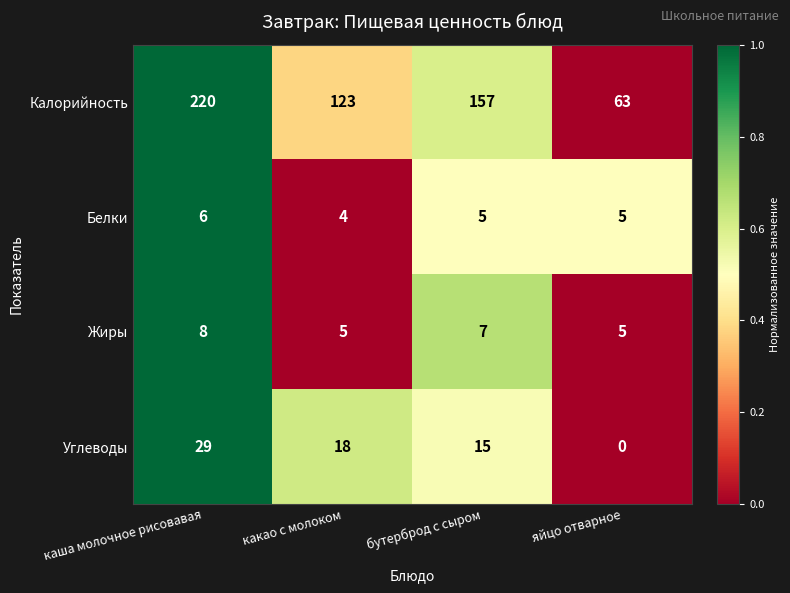

True or false: Углеводы has a value of 18 at какао с молоком.

True